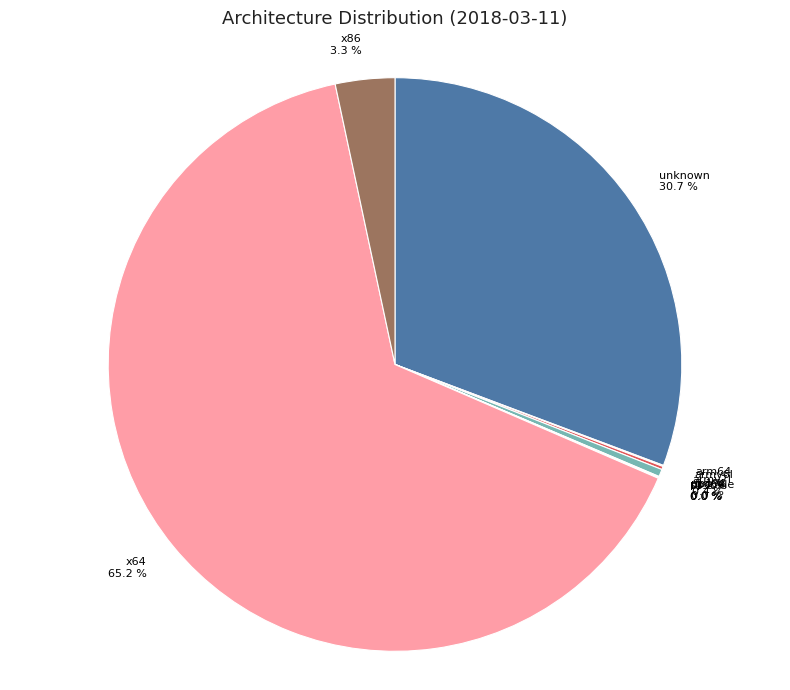

To the nearest percent, what is the difference between the largest and smallest slice percentages?

65%